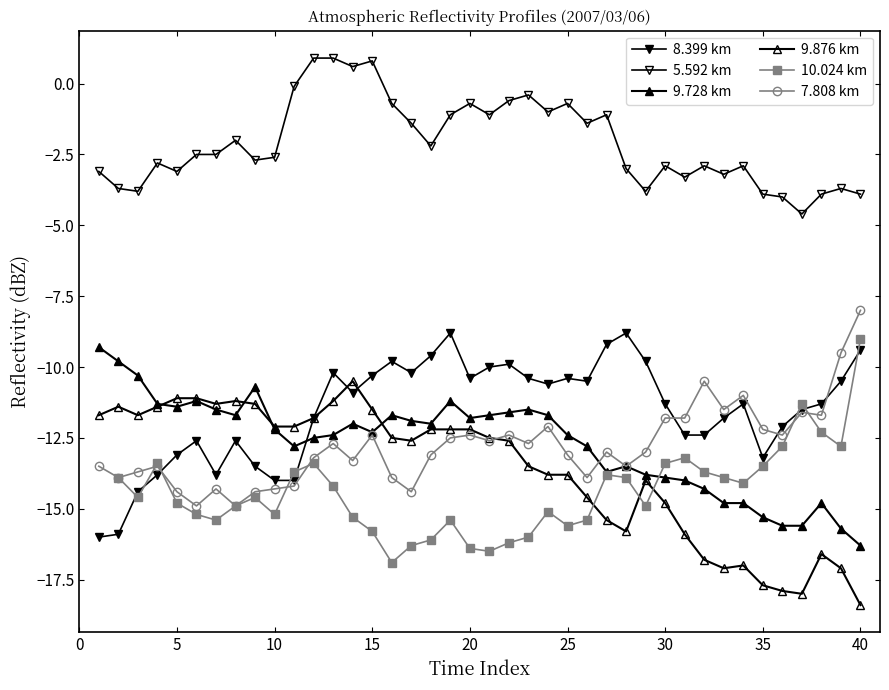

How many interior local peaks does the 7.808 km series have?

11